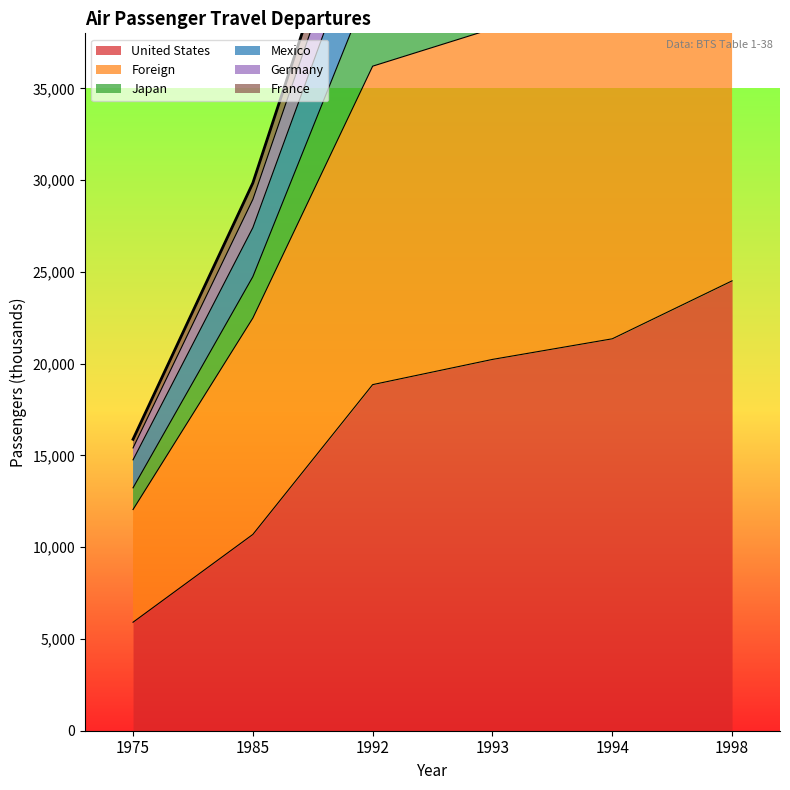

List the labels in order of Japan value, largest first.

1998, 1994, 1993, 1992, 1985, 1975